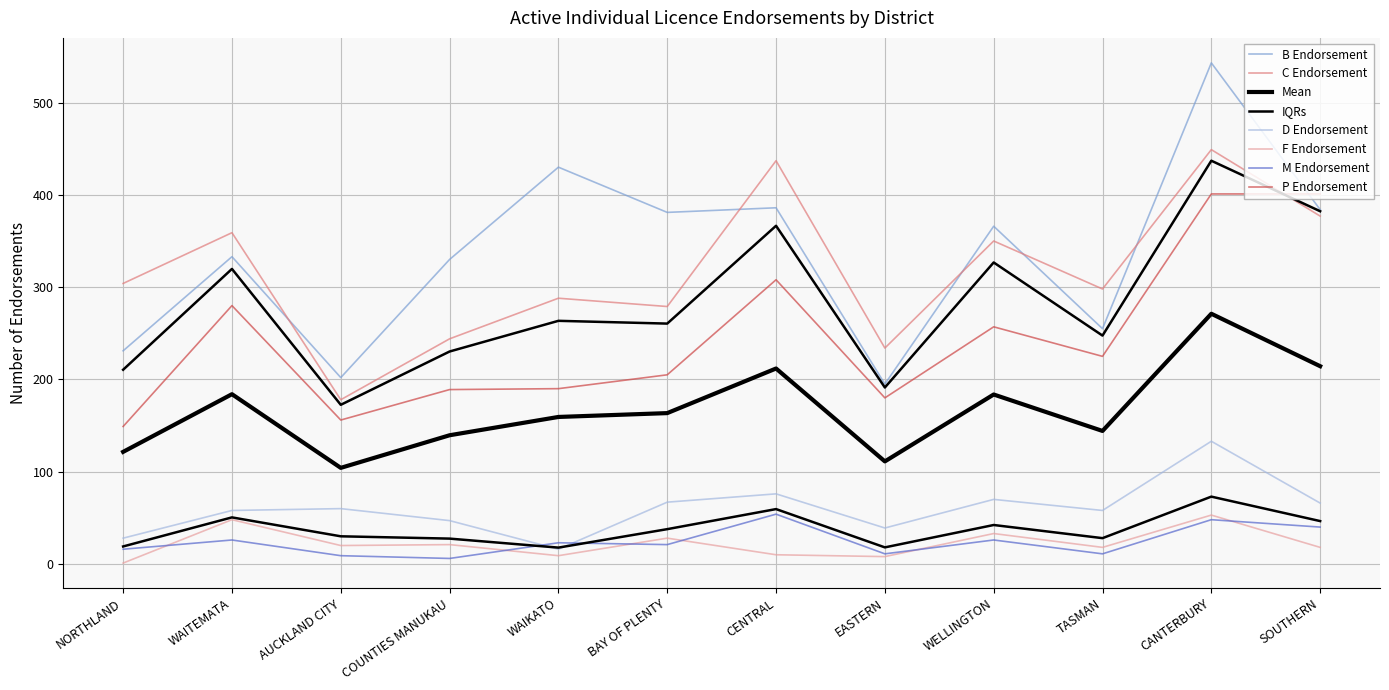

Read the F Endorsement value at WELLINGTON.

33